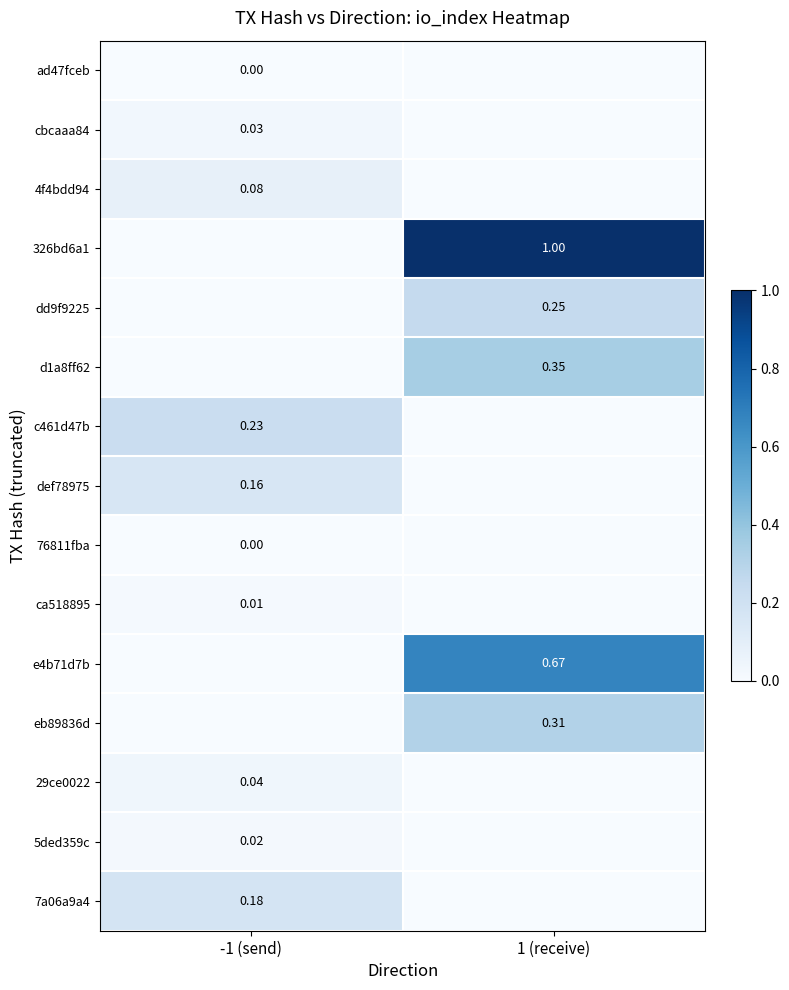

Is it true that dd9f9225 equals 0.1 at 1 (receive)?

False